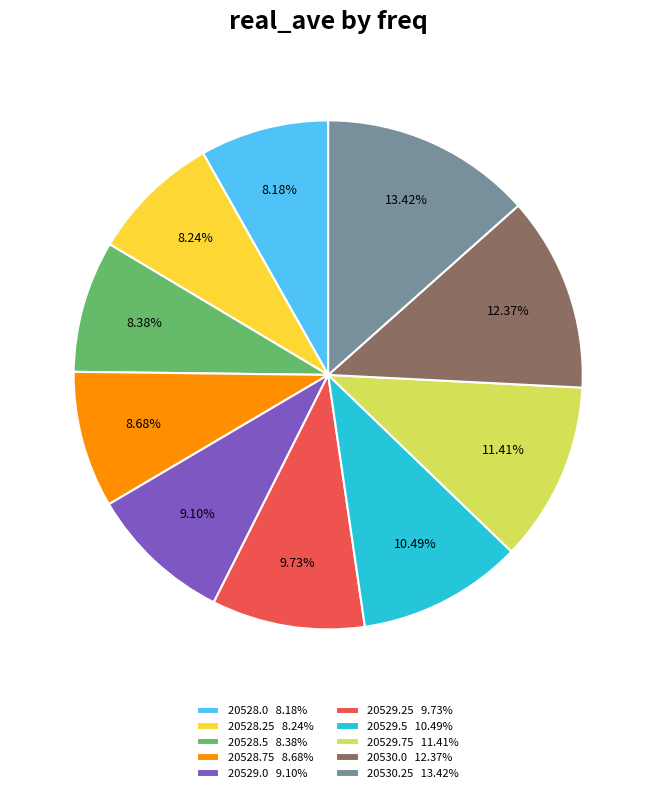

Which has a higher value, 20530.25 13.42% or 20529.0 9.10%?

20530.25 13.42%